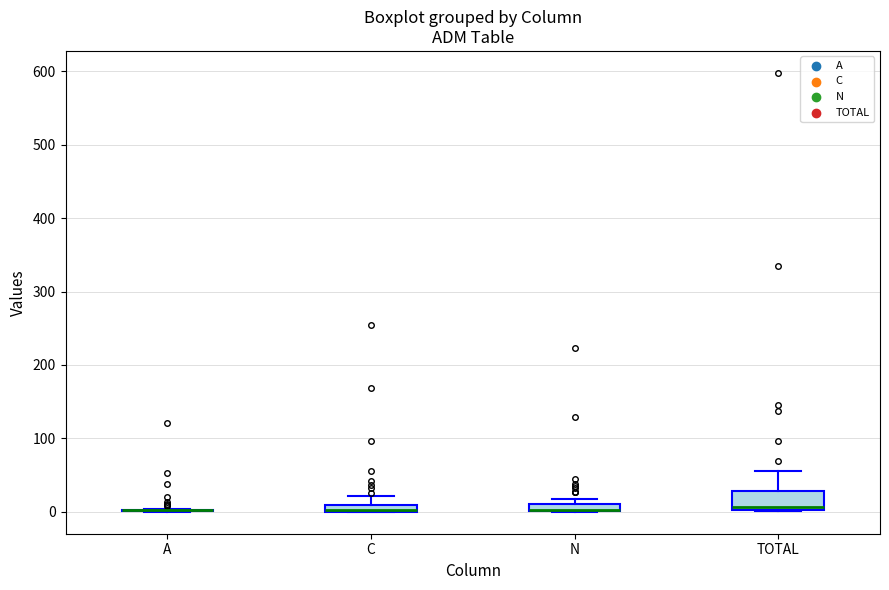

Where does the upper whisker of the box for TOTAL end on the y-axis? The values are not printed on the chart, so give them approximately, as read against the axis.

60